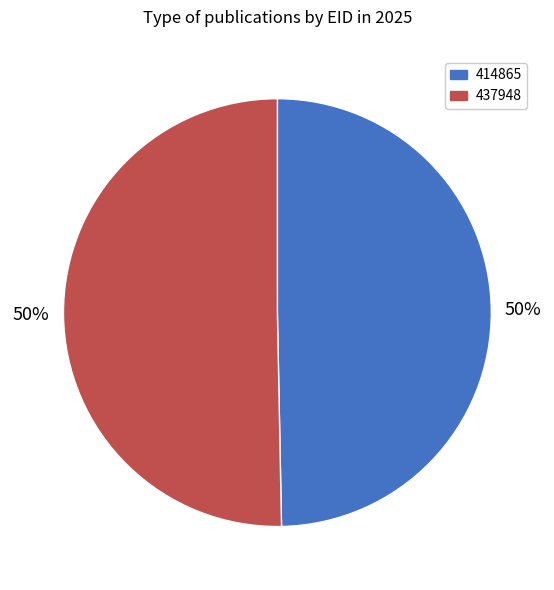

How many slices are in this pie chart?

2